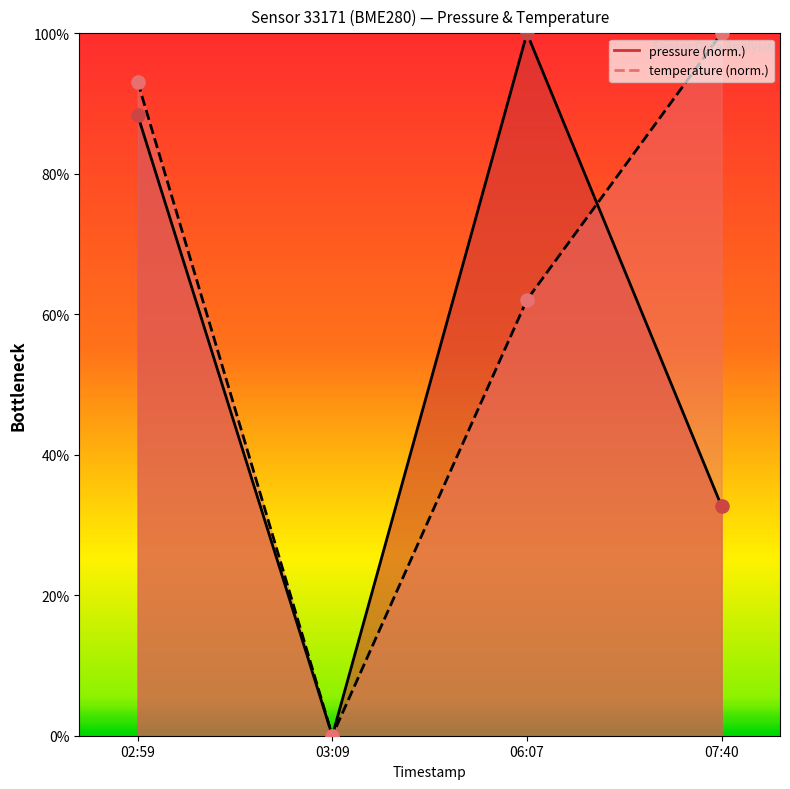

What is the total value across all series at 02:59?

181.5